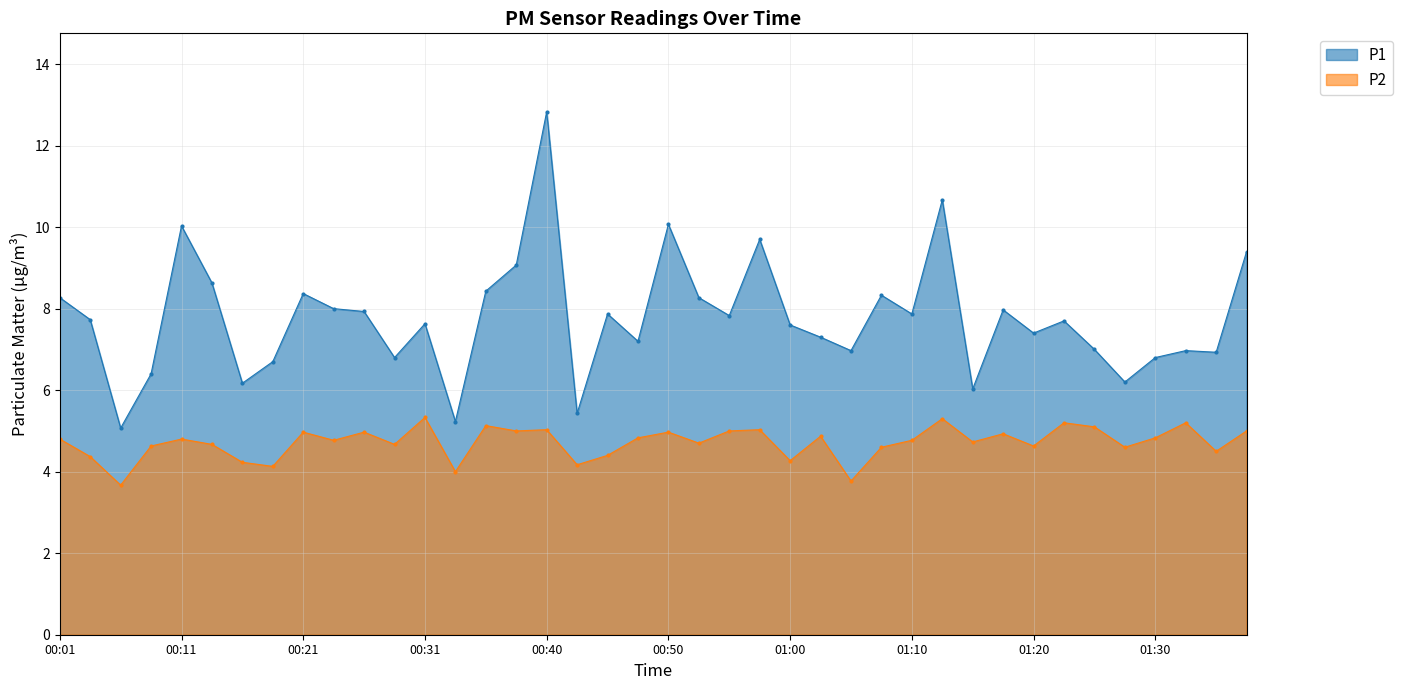

What is the lowest value of the P1 series?

5.1